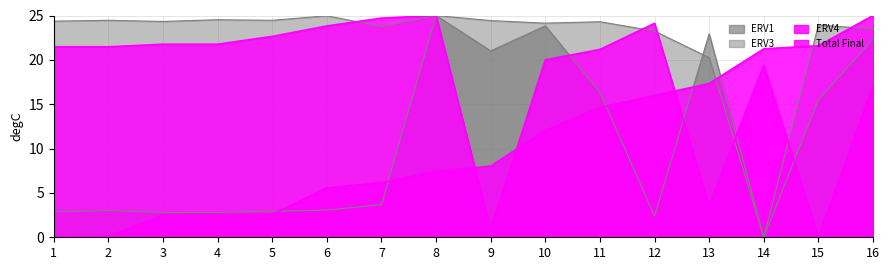

Is the value of ERV1 at 11 greater than the value of Total Final at 13?

No